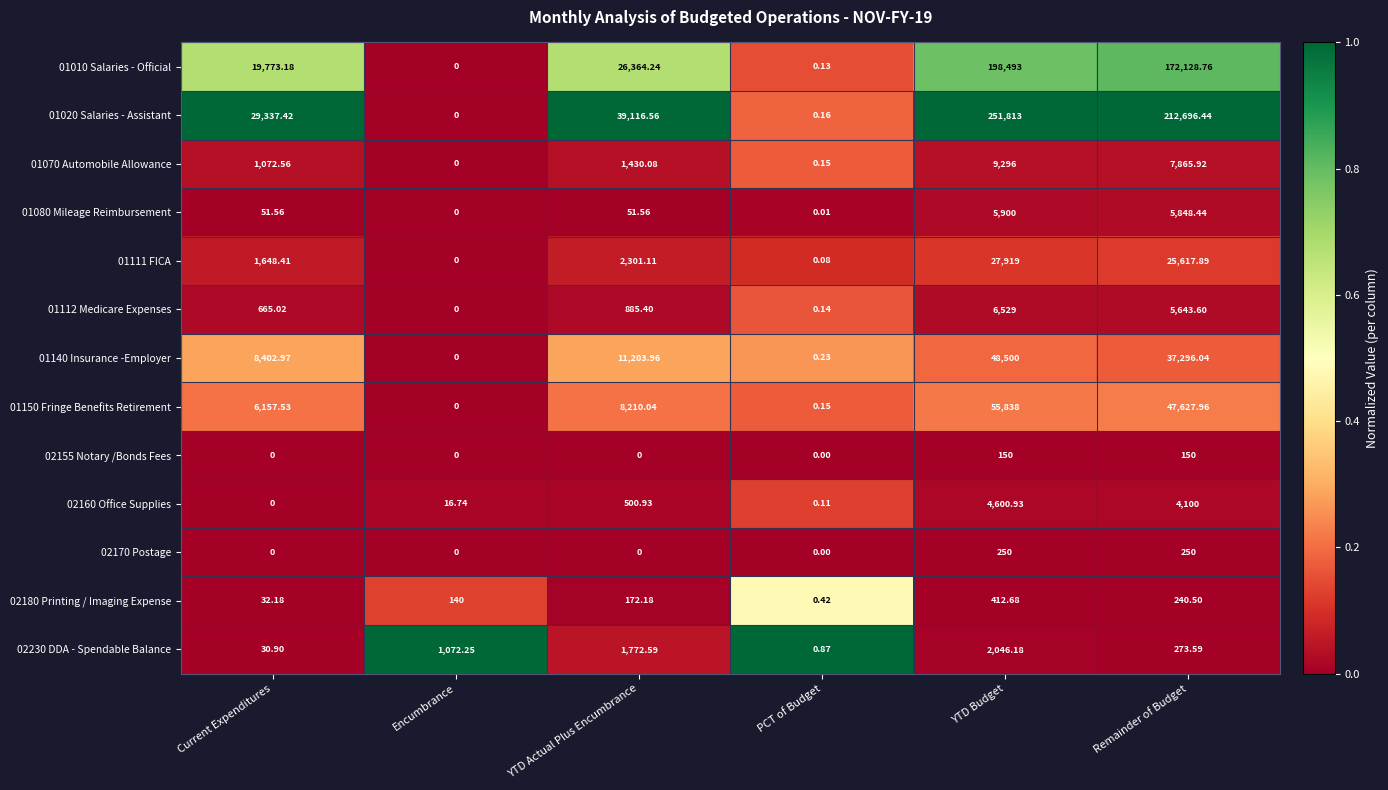

Which series changed the most between YTD Actual Plus Encumbrance and PCT of Budget?

01020 Salaries - Assistant